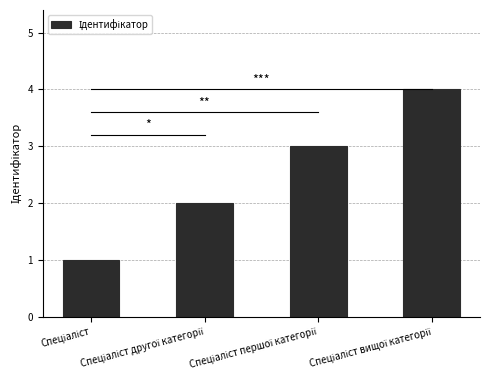

What is the greatest value displayed?

4